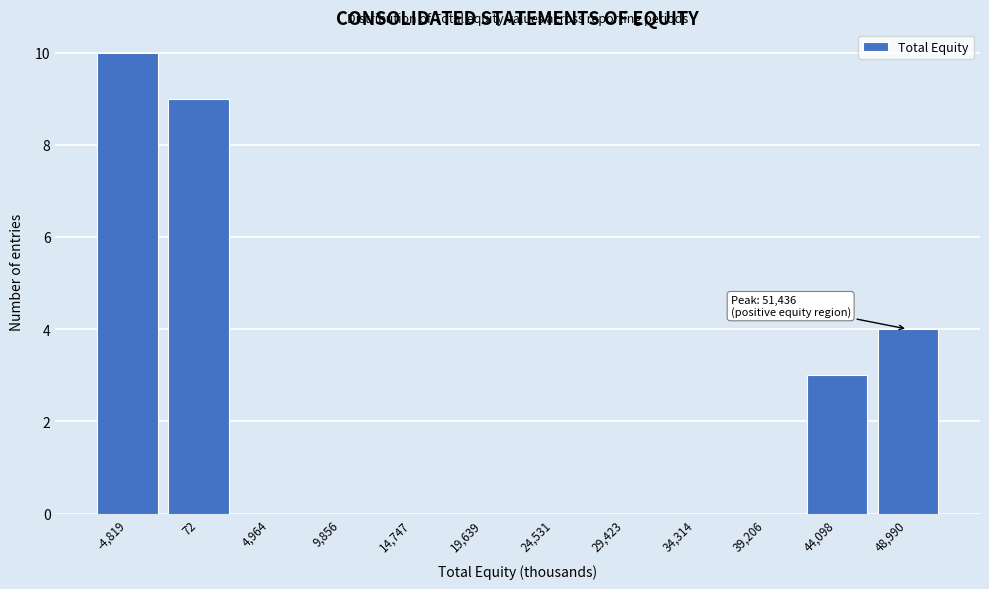

Reading left to right, list all the values displayed in this chart.

-4,819=10	72=9	4,964=0	9,856=0	14,747=0	19,639=0	24,531=0	29,423=0	34,314=0	39,206=0	44,098=3	48,990=4